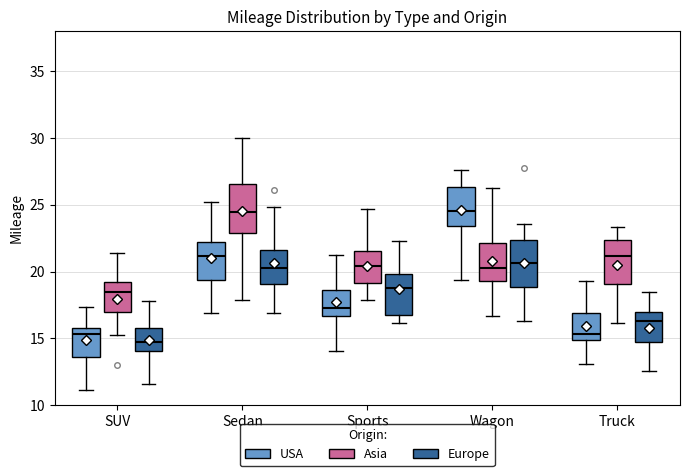

Reading left to right, transcribe this box plot: for each box, give where its median line is, the range the box spans, and where its two whiskers end, as read against the y-axis. The values are not printed on the chart, so give them approximately, as read against the axis.

SUV (USA): median 15.5, box 13.5 to 16.0, whiskers 11.0 to 17.5
SUV (Asia): median 18.5, box 17.0 to 19.0, whiskers 15.0 to 21.5
SUV (Europe): median 14.5, box 14.0 to 16.0, whiskers 11.5 to 18.0
Sedan (USA): median 21.0, box 19.5 to 22.0, whiskers 17.0 to 25.0
Sedan (Asia): median 24.5, box 23.0 to 26.5, whiskers 18.0 to 30.0
Sedan (Europe): median 20.0, box 19.0 to 21.5, whiskers 17.0 to 25.0
Sports (USA): median 17.5, box 16.5 to 18.5, whiskers 14.0 to 21.0
Sports (Asia): median 20.5, box 19.0 to 21.5, whiskers 18.0 to 24.5
Sports (Europe): median 18.5, box 16.5 to 20.0, whiskers 16.0 to 22.5
Wagon (USA): median 24.5, box 23.5 to 26.5, whiskers 19.5 to 27.5
Wagon (Asia): median 20.0, box 19.5 to 22.0, whiskers 16.5 to 26.5
Wagon (Europe): median 20.5, box 19.0 to 22.5, whiskers 16.5 to 23.5
Truck (USA): median 15.5, box 15.0 to 17.0, whiskers 13.0 to 19.5
Truck (Asia): median 21.0, box 19.0 to 22.5, whiskers 16.0 to 23.5
Truck (Europe): median 16.5, box 14.5 to 17.0, whiskers 12.5 to 18.5